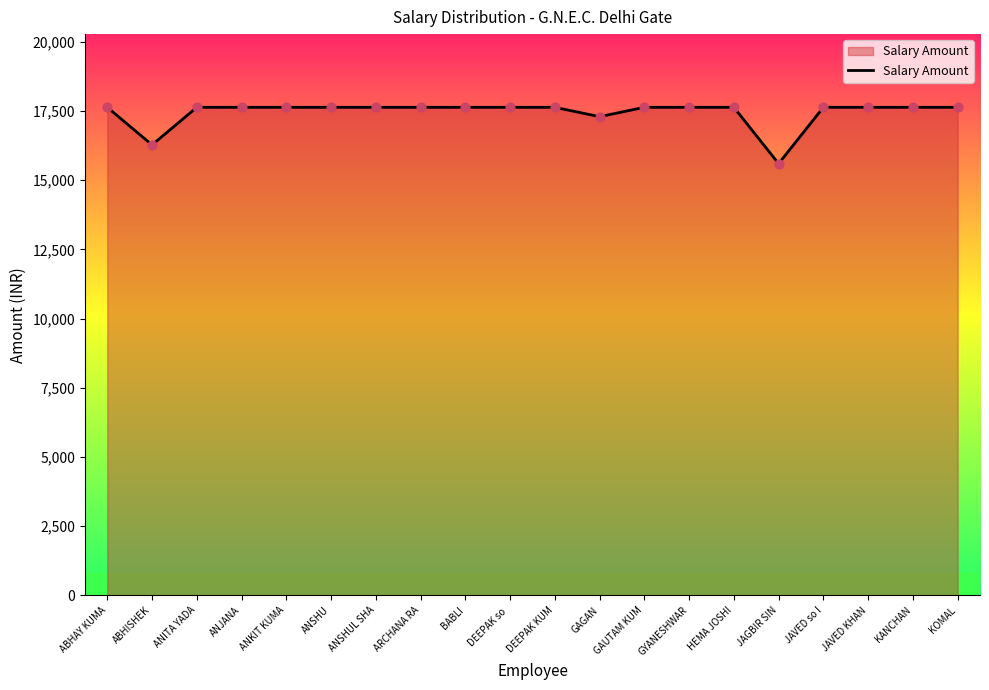

What is the ratio of the value at GYANESHWAR to the value at KOMAL?

1.0